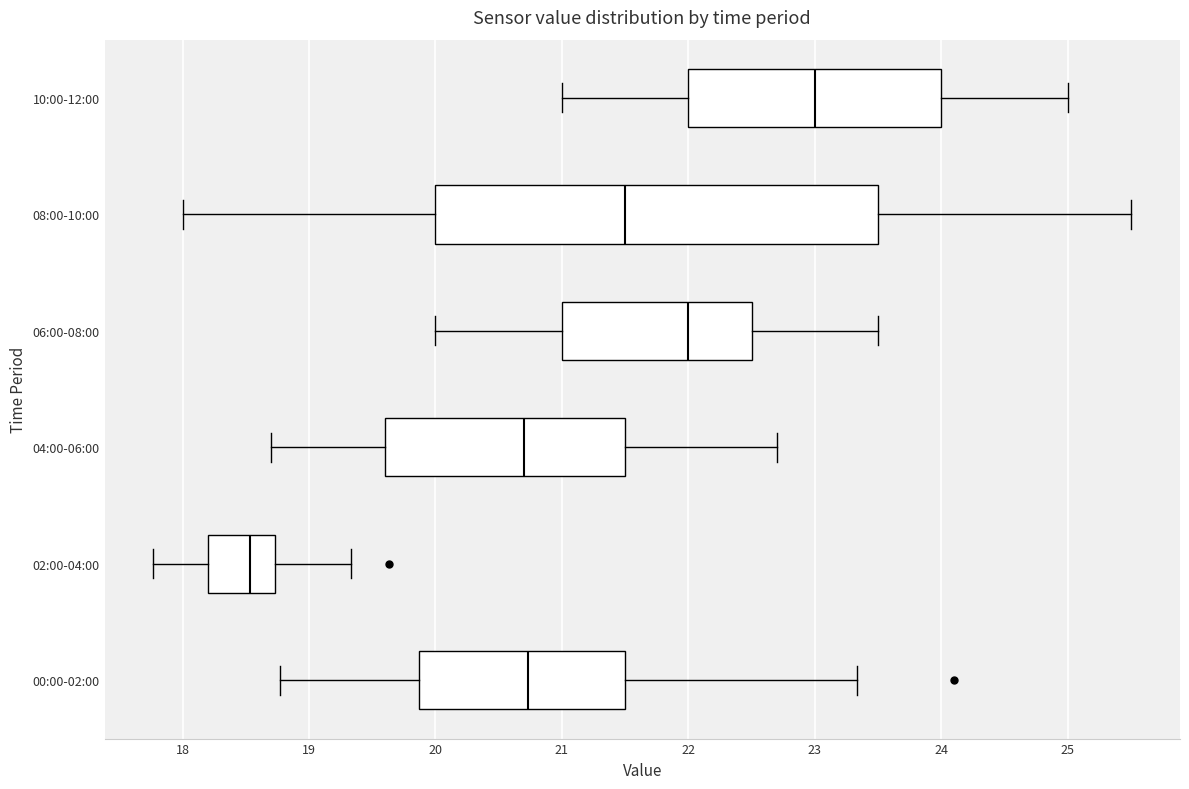

Comparing the boxes themselves (not the whiskers), which one is the widest?

08:00-10:00